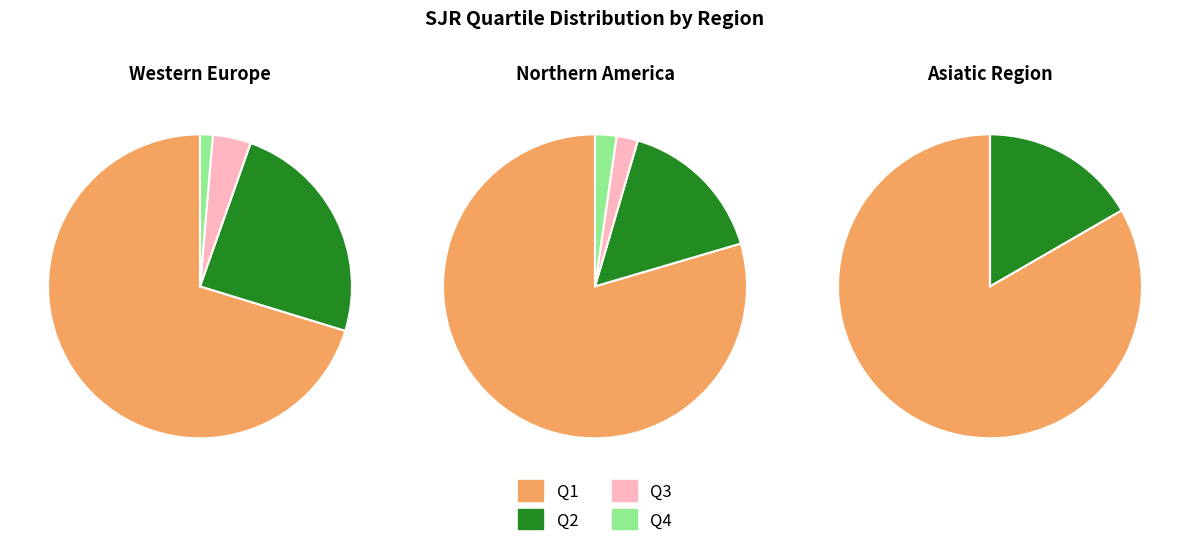

To the nearest percent, what is the average slice percentage?

25%